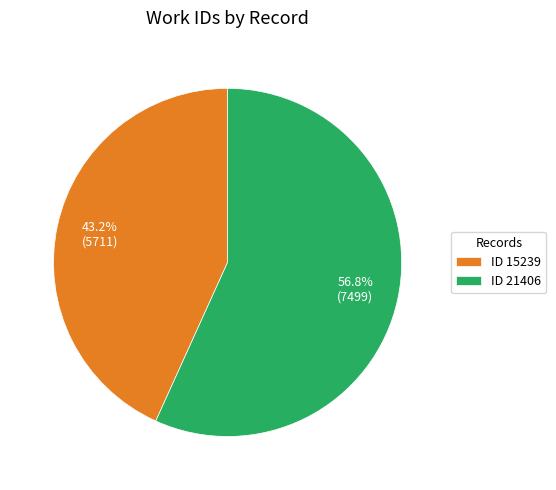

Which slice represents more than half of the pie?

ID 21406